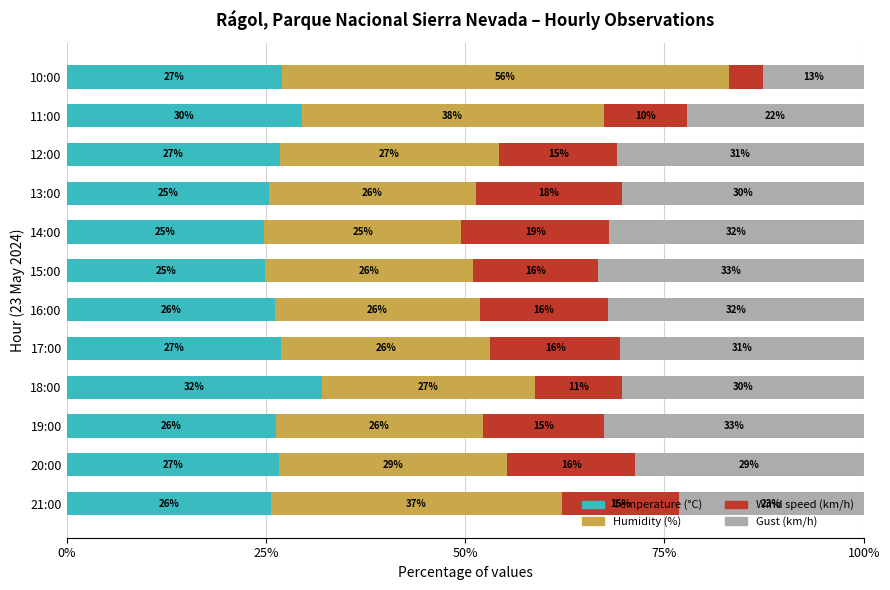

What is the minimum value for Temperature (°C)?

24.8